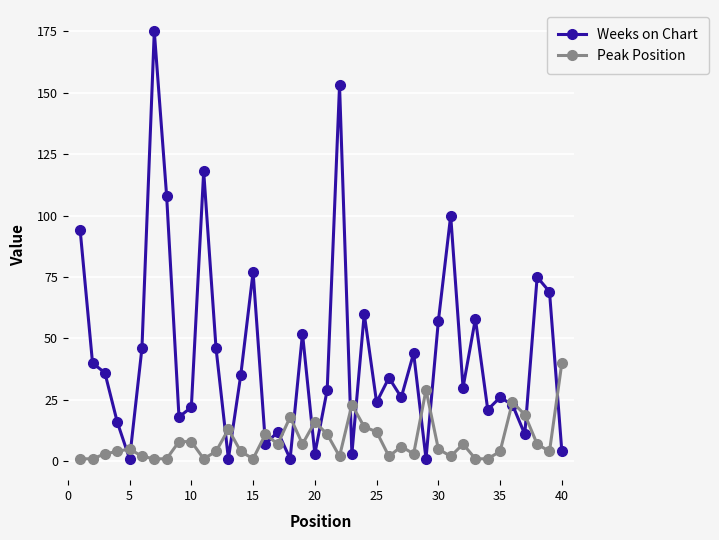

True or false: Weeks on Chart and Peak Position intersect in this chart.

True